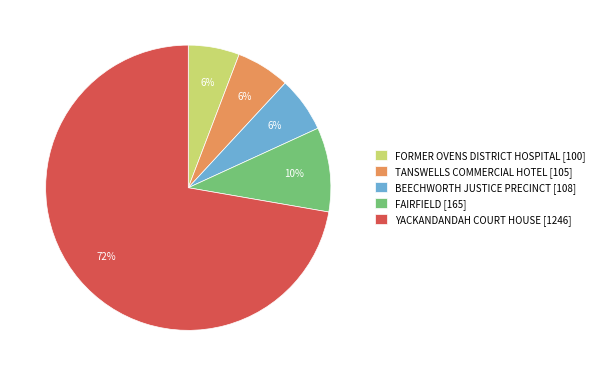

How many slices are in this pie chart?

5